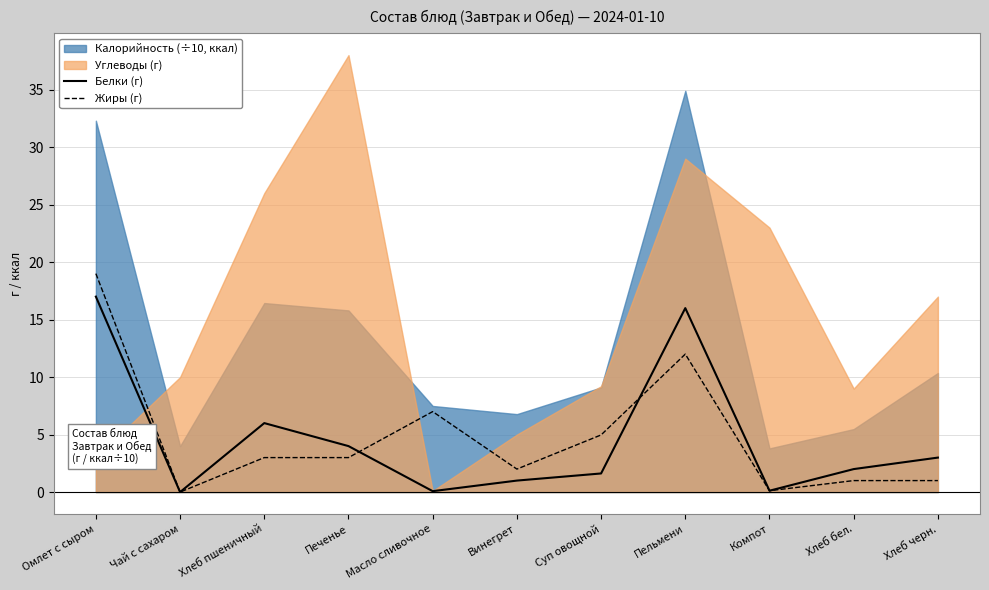

Where is Белки (г) nearest to the value 8?

Хлеб пшеничный